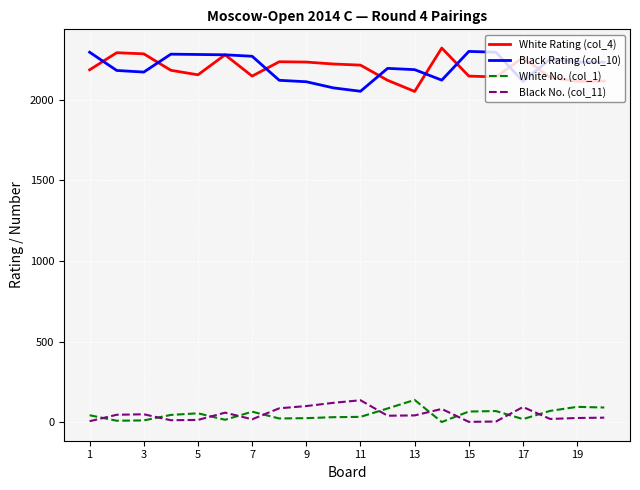

True or false: White Rating (col_4) and White No. (col_1) intersect in this chart.

False